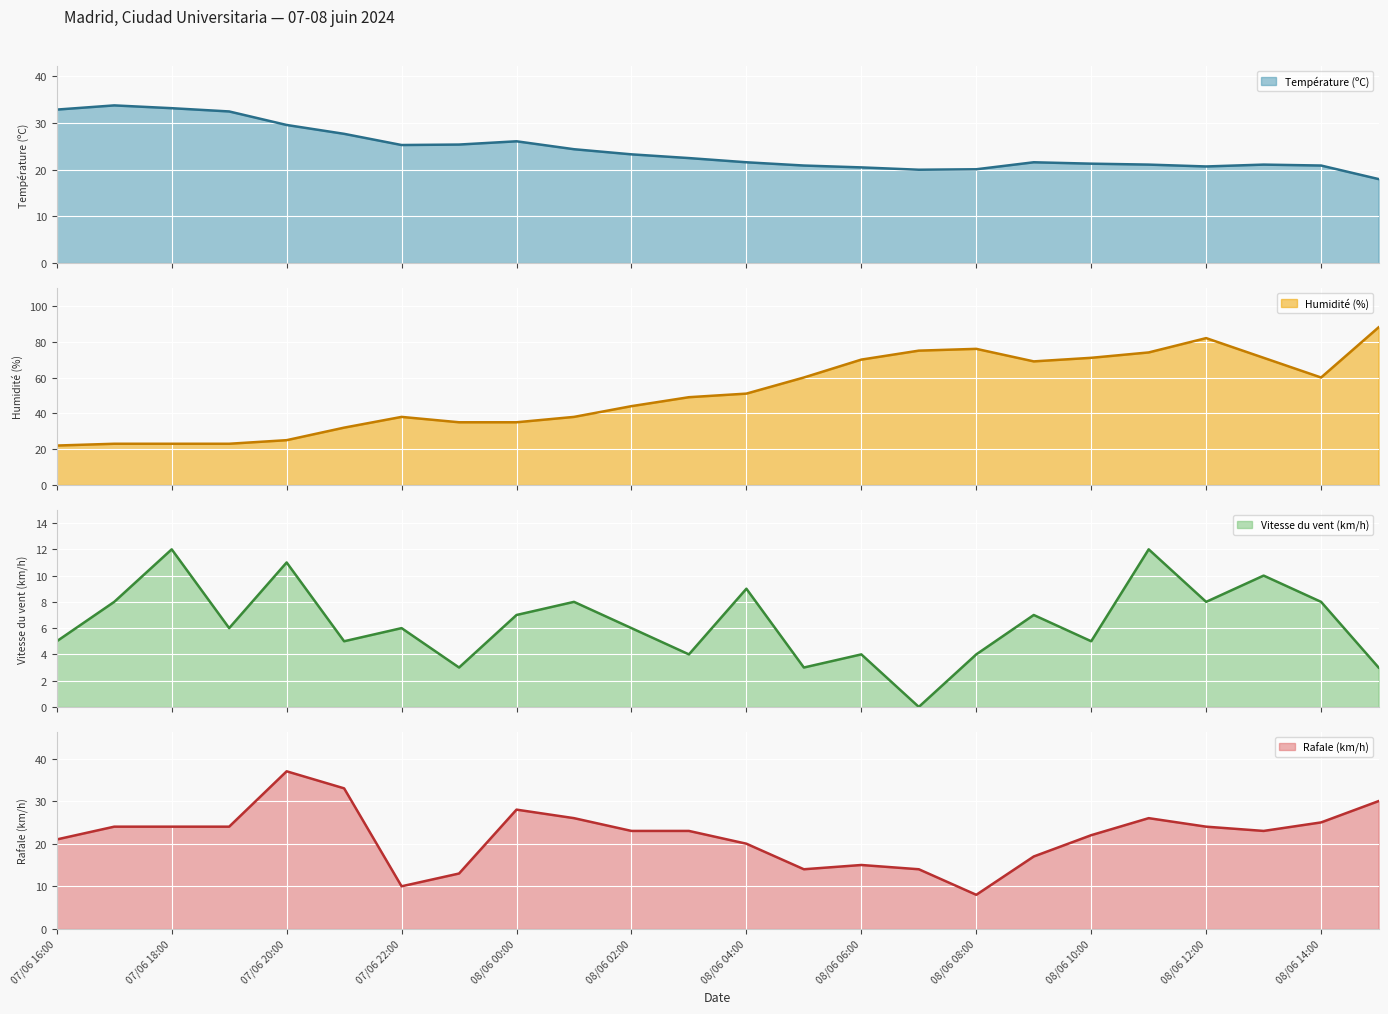

In Humidité (%) (line), how many points are lower than both neighbors (excluding endpoints)?

2